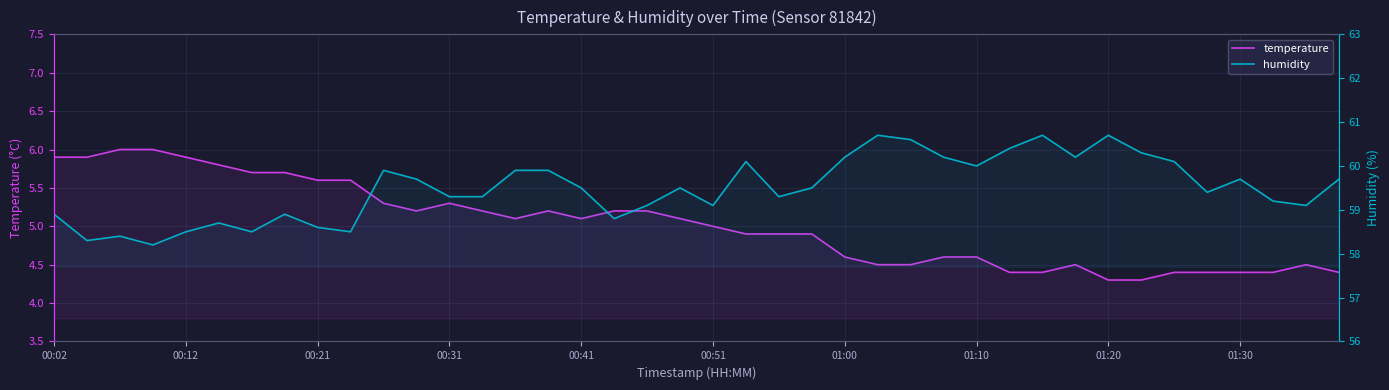

What are all the series names shown in the legend?

temperature, humidity